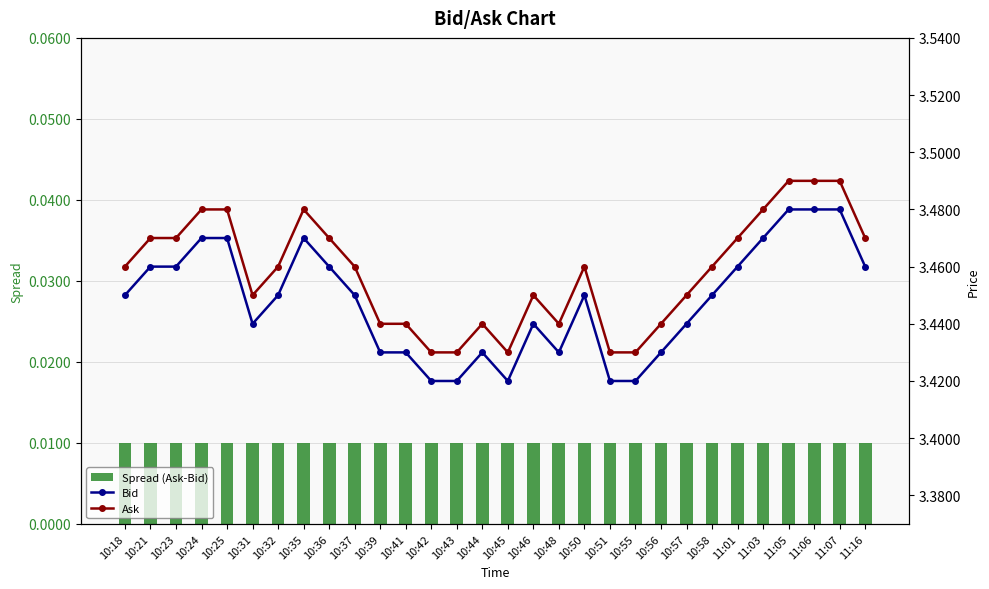

What position from the left is 10:48?

18